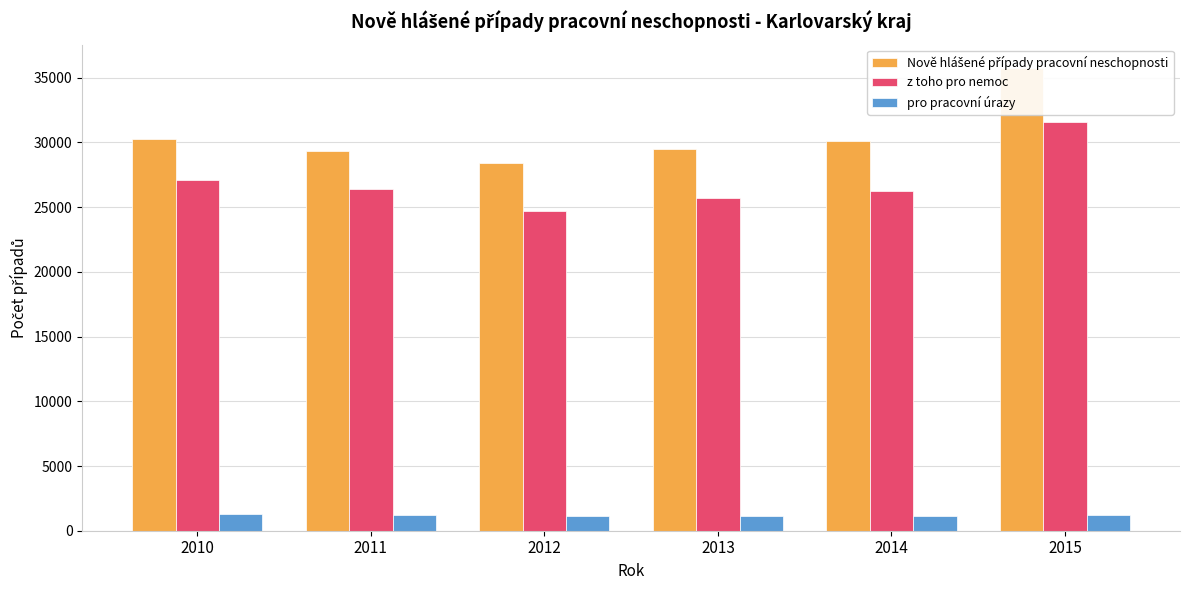

What is the value of the pro pracovní úrazy bar at the 3rd from the left?

1130